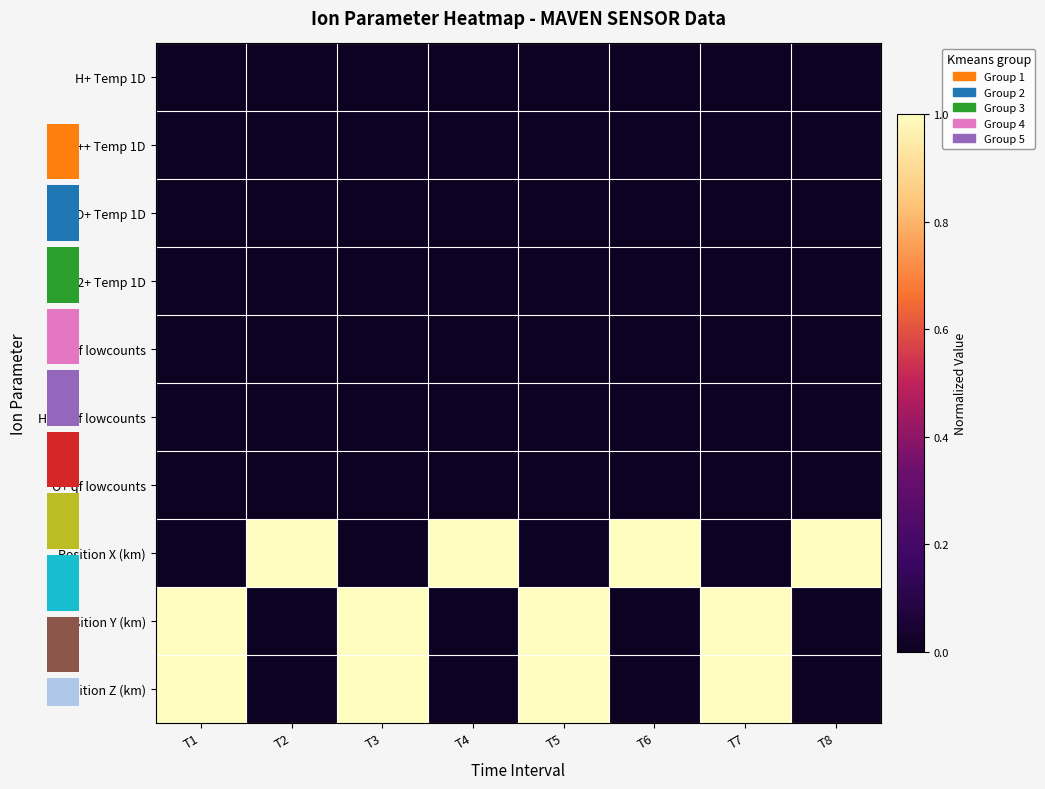

How many positive values does the Position X (km) series have?

4